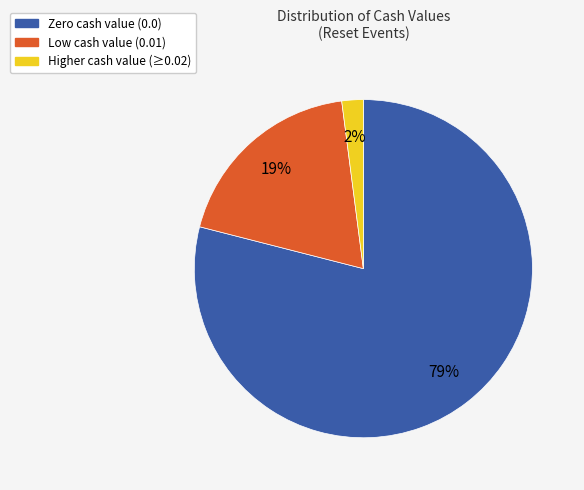

Is there any slice that represents more than half of the pie?

Yes